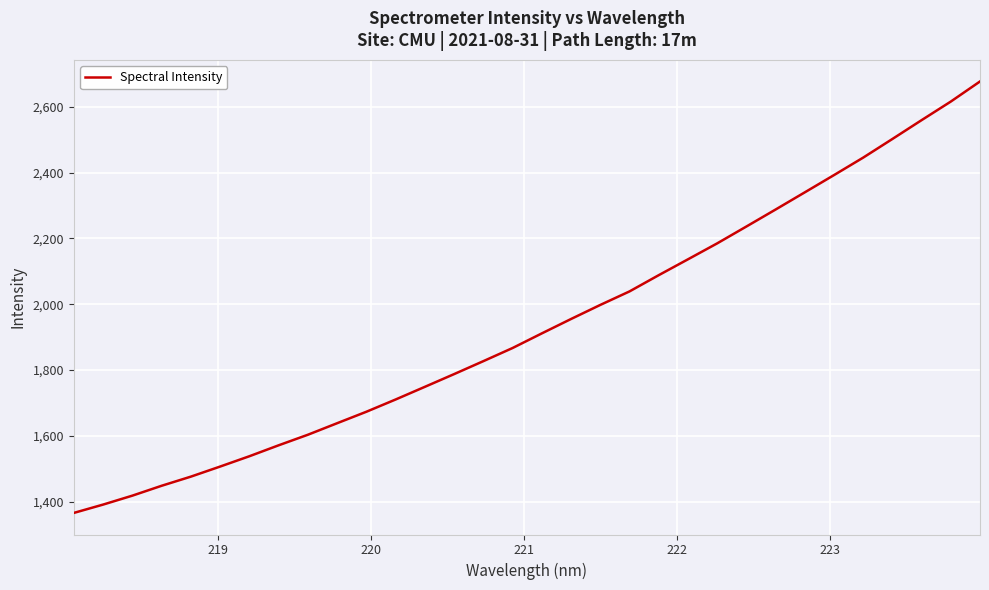

What is the minimum value shown in the chart?

1365.3